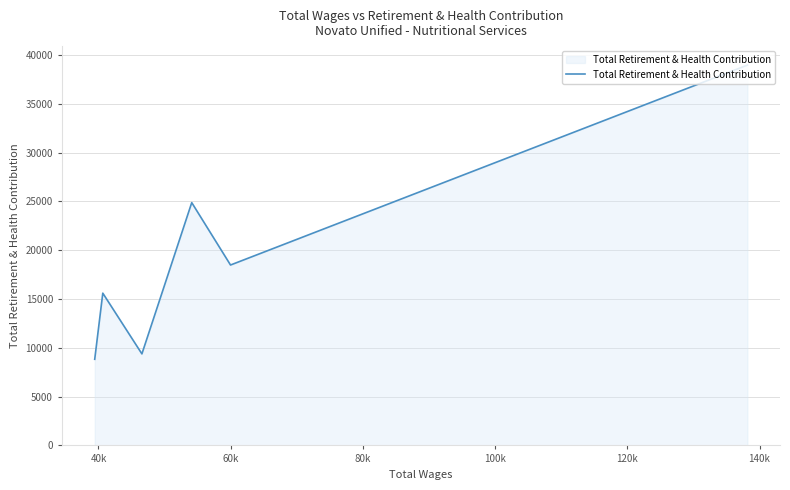

What is the minimum value shown in the chart?

8825